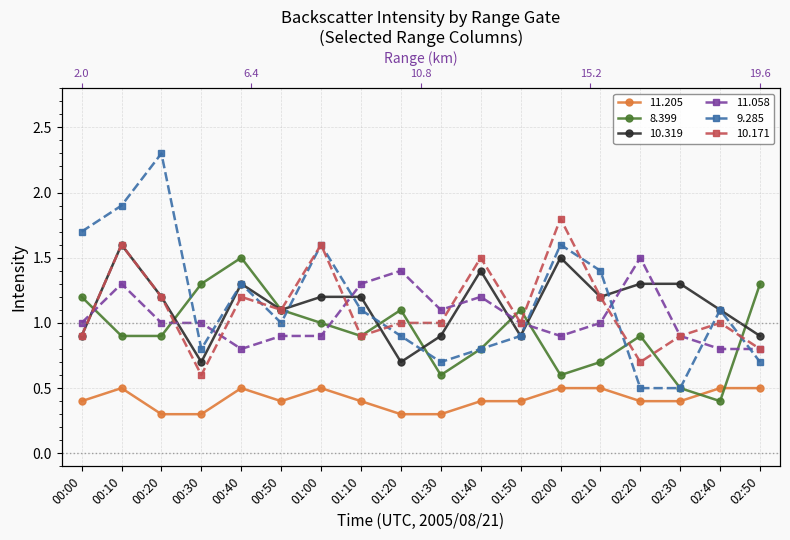

At 02:10, list the series in order from largest to smallest.

  9.285,  10.319,  10.171,  11.058,   8.399,  11.205